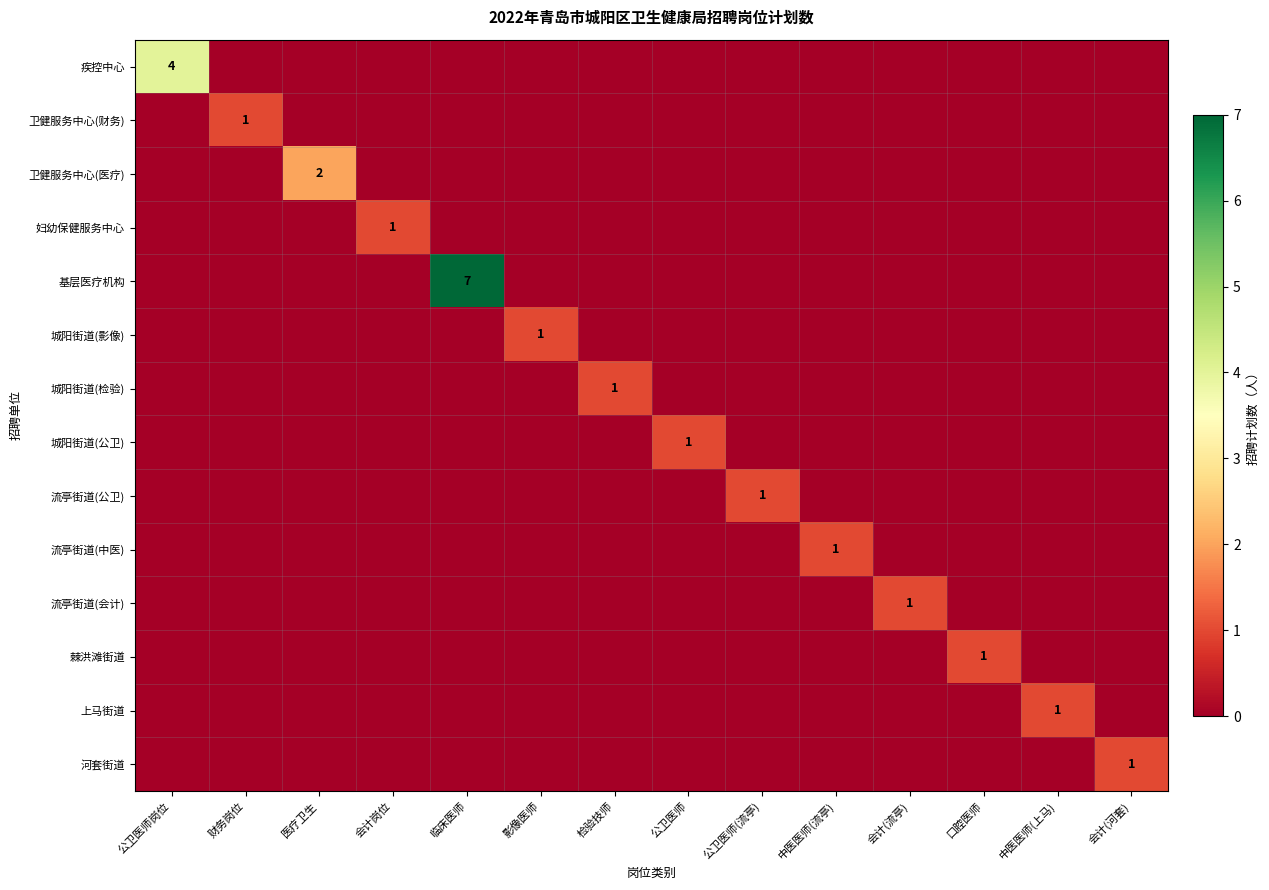

Is it true that 城阳街道(检验) equals 2 at 检验技师?

False